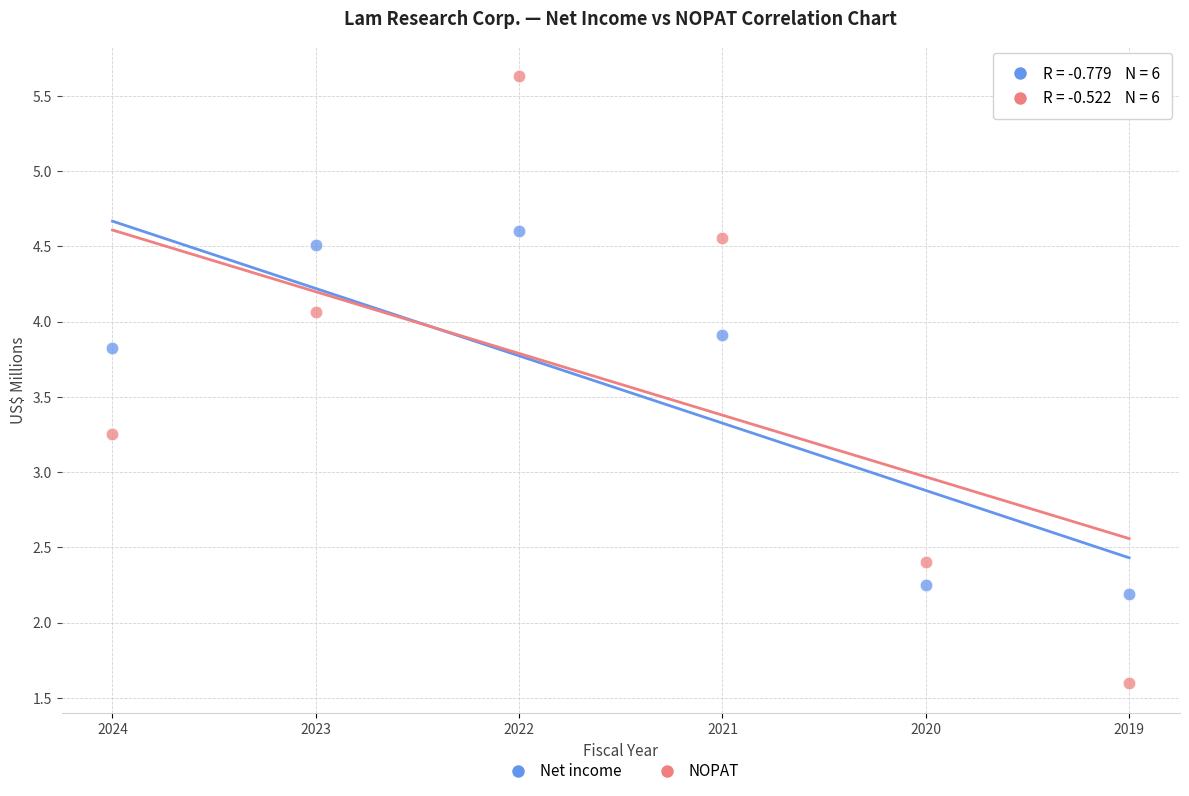

Across all data points, what is the average X value?

3.5